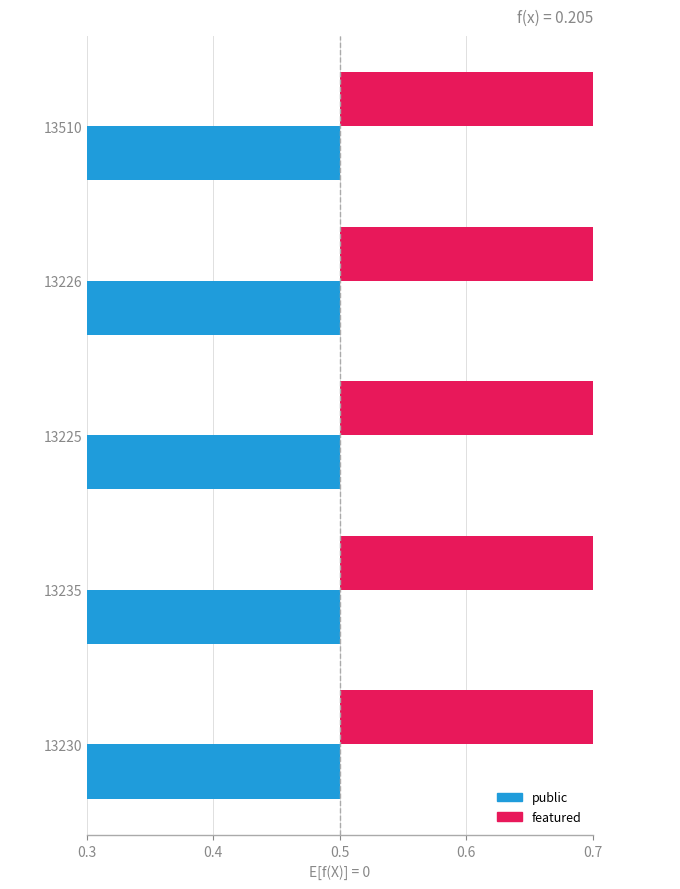

Are the bars grouped side by side (vs. stacked)?

Yes